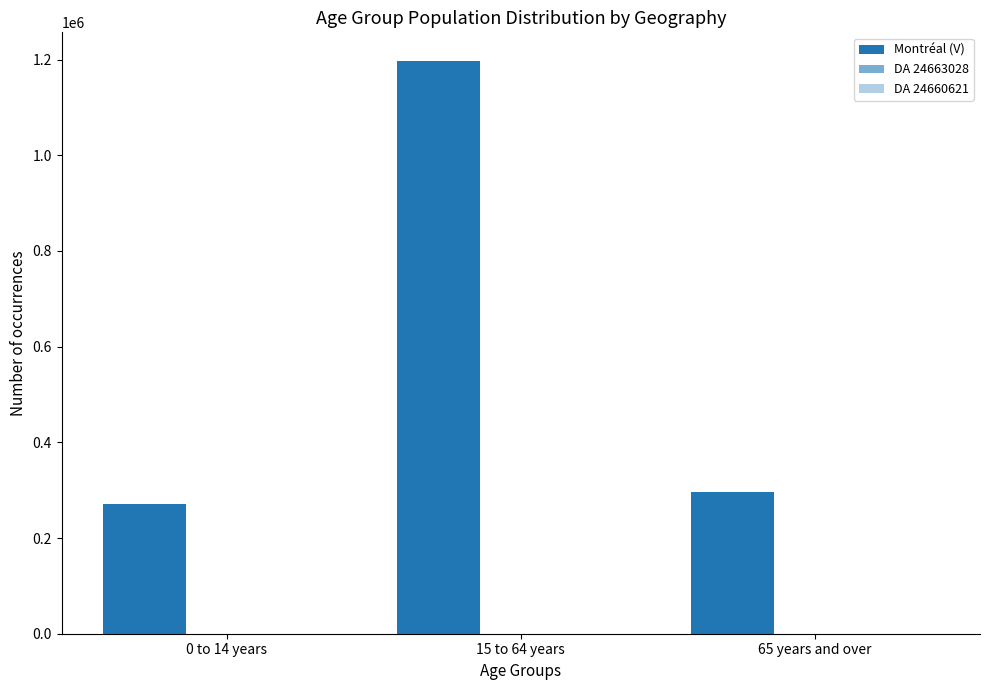

Count the number of categories in the chart.

3